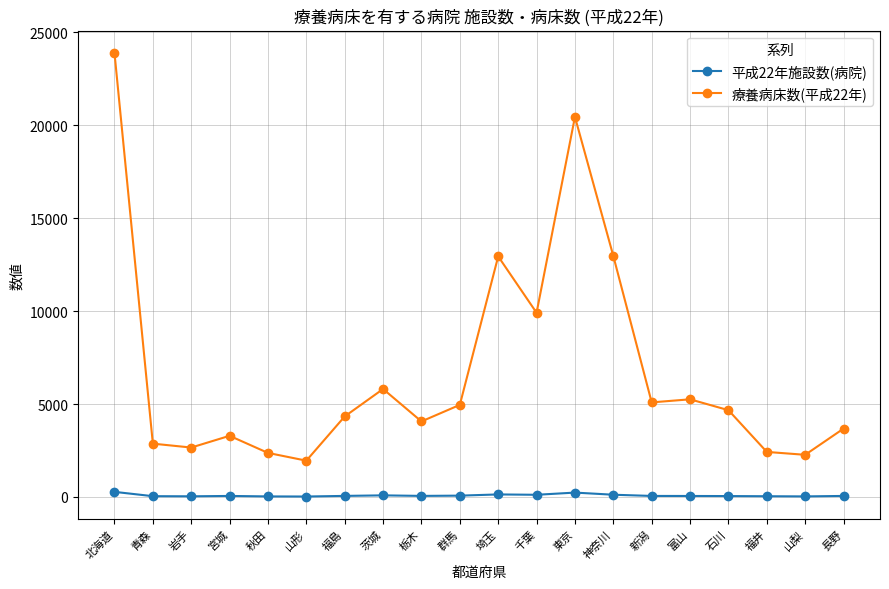

What is the average value of the 平成22年施設数(病院) series?

81